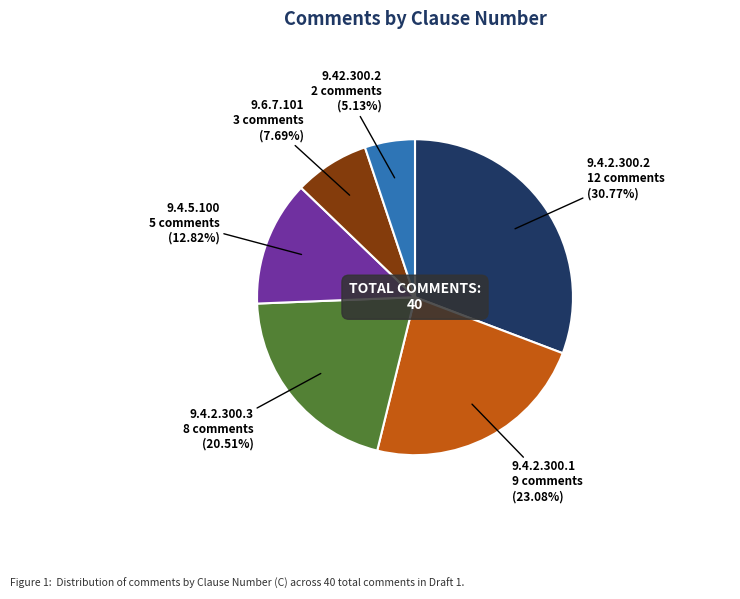

Count the number of slices in the pie.

6